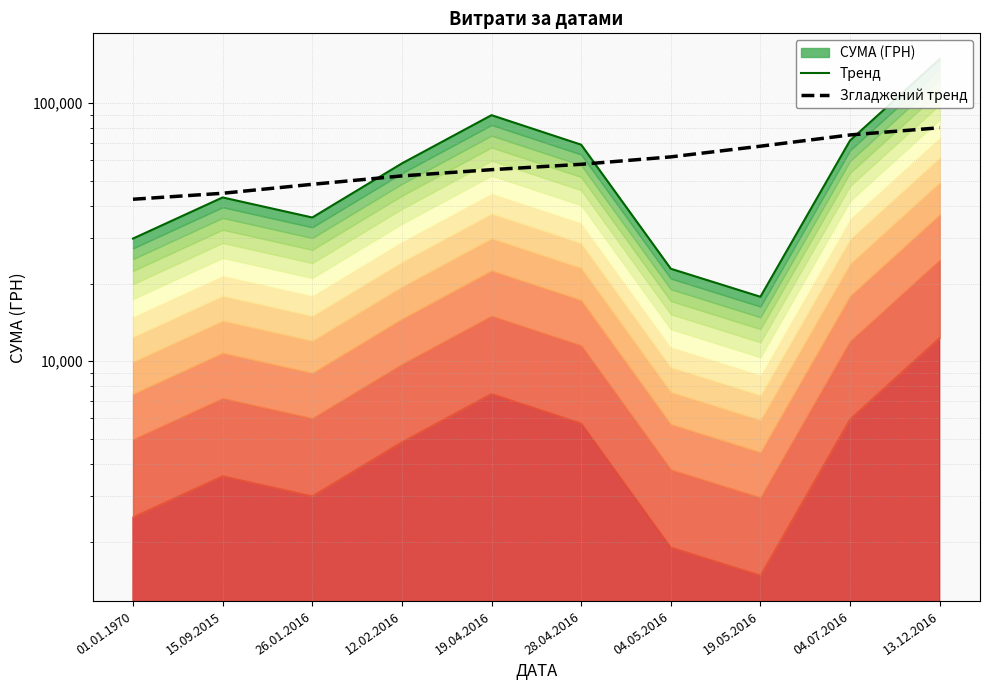

What is the average value of the Тренд series?

58670.1